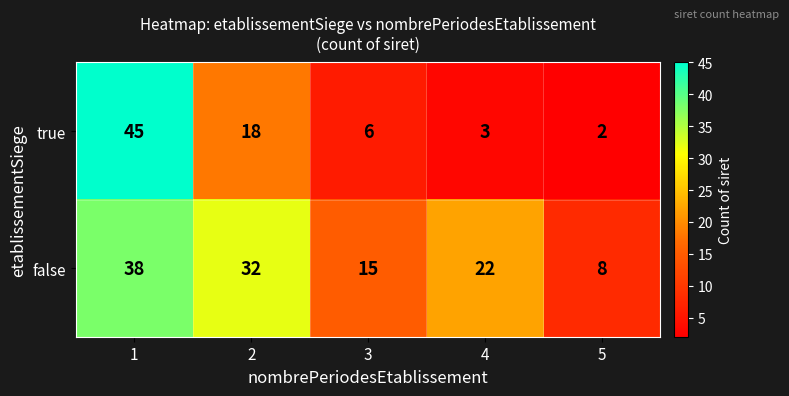

Is it true that true equals 5 at 4?

False